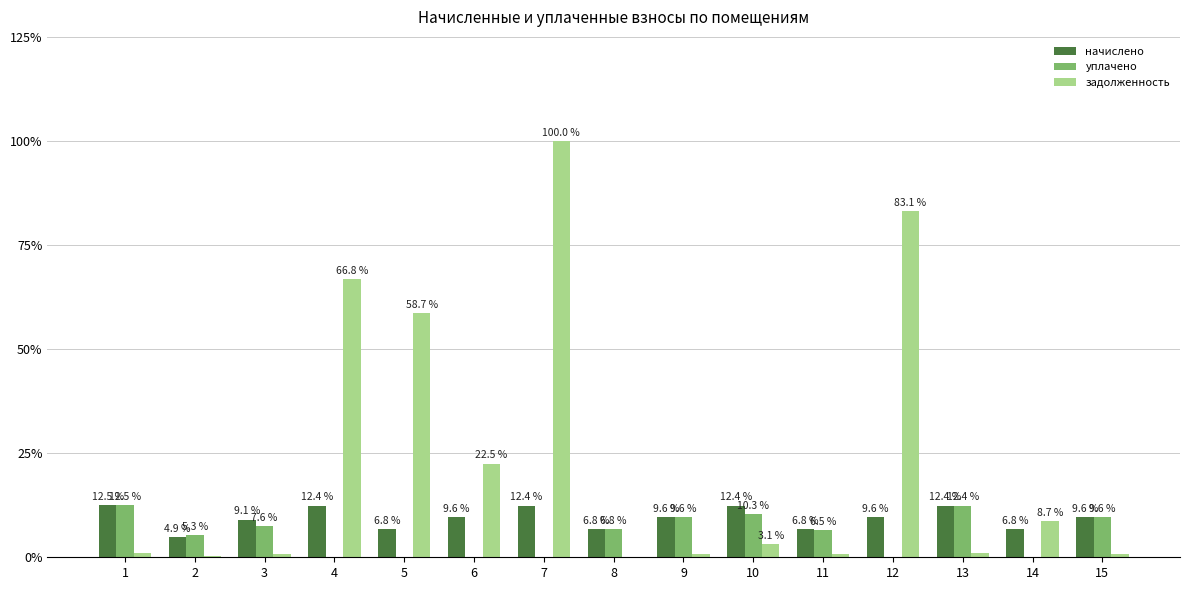

What value does the начислено series have at 9?

9.6